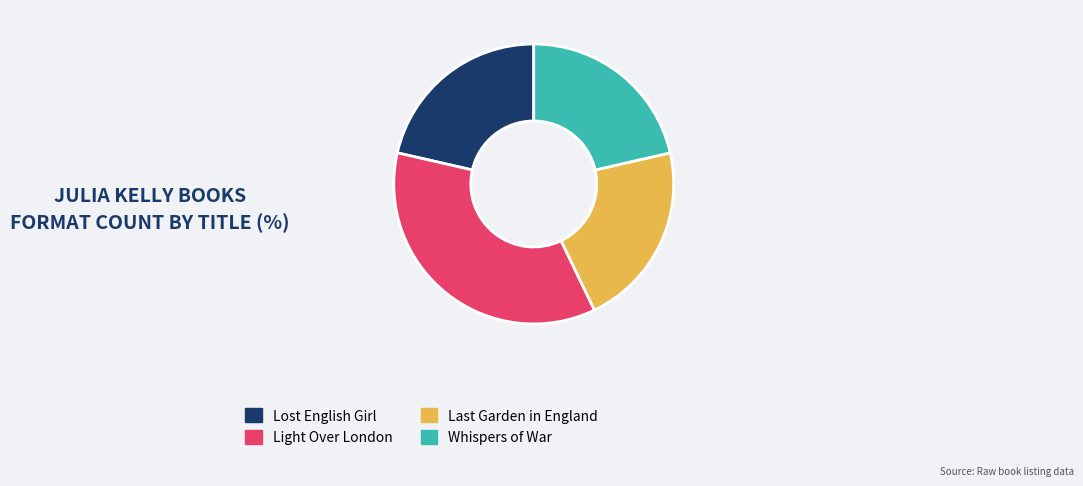

How many slices are in this pie chart?

4